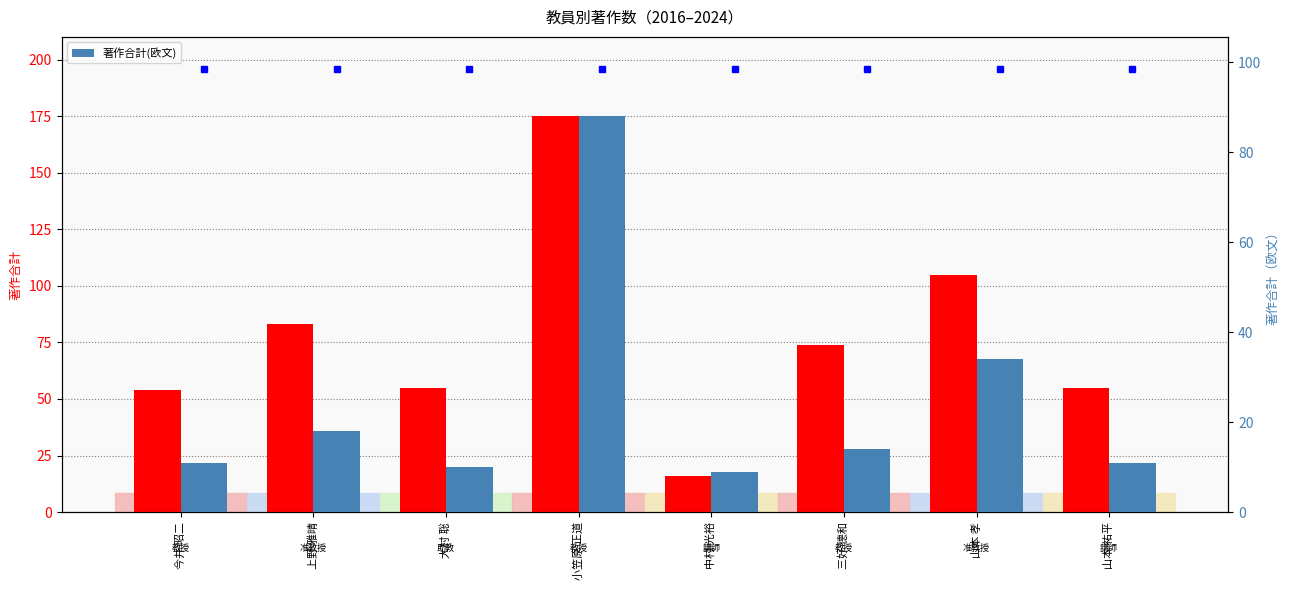

Rank the series at 上野 雅晴 from highest to lowest value.

著作合計, 著作合計(欧文)